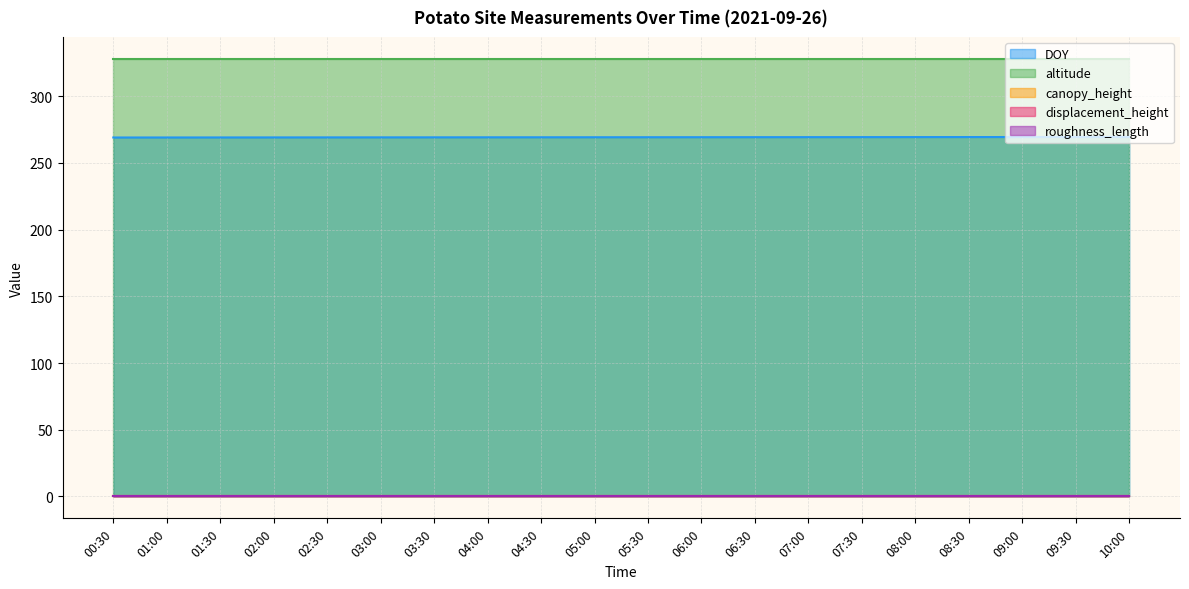

True or false: altitude and DOY cross at least once.

False